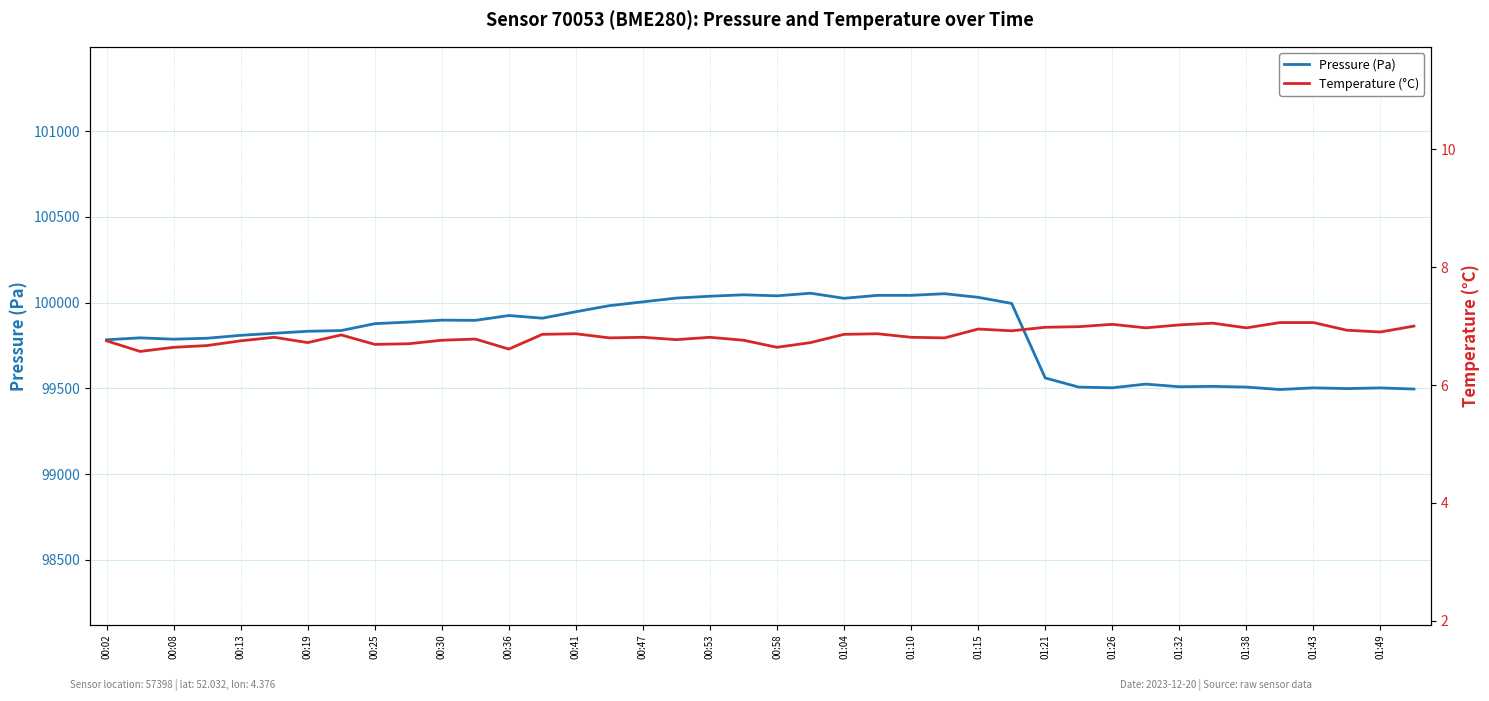

How many series are shown in this chart?

2